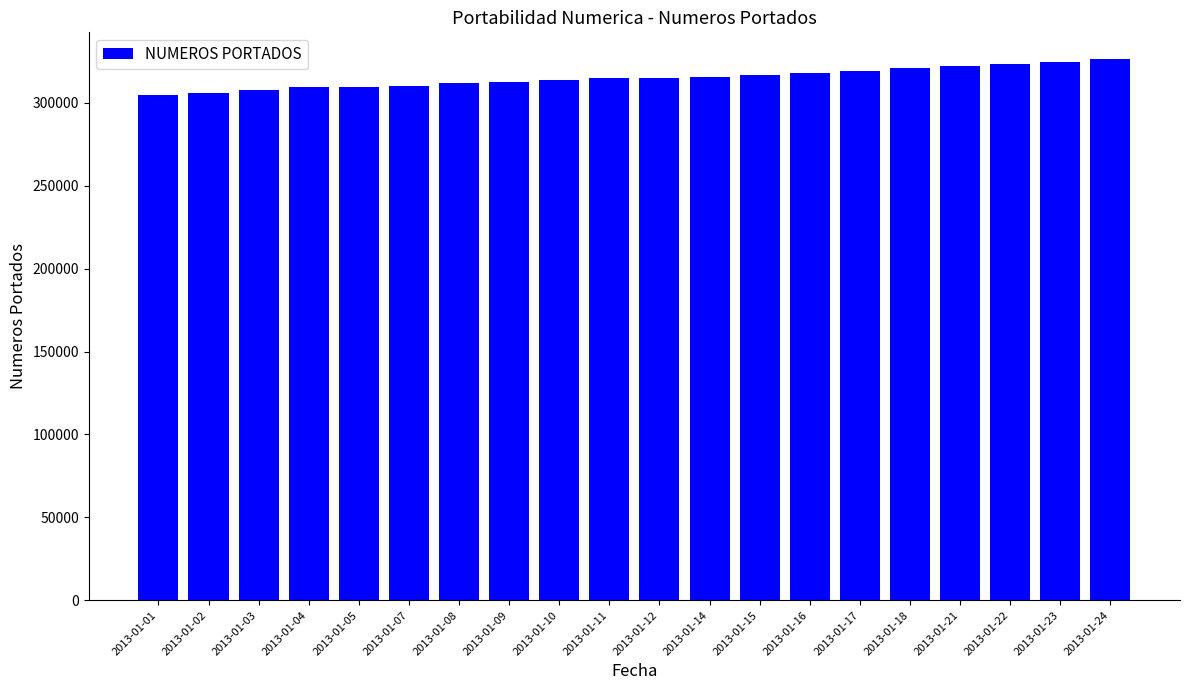

What is the sum of the values at 2013-01-24 and 2013-01-09?

638860